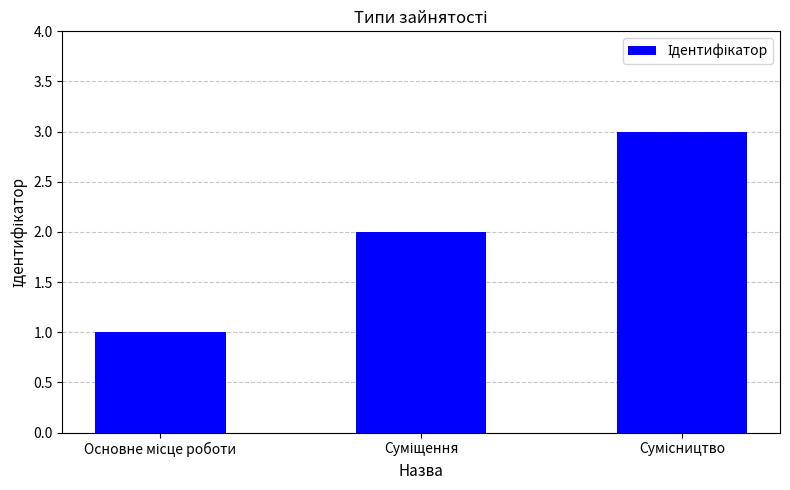

What is the sum of all values?

6